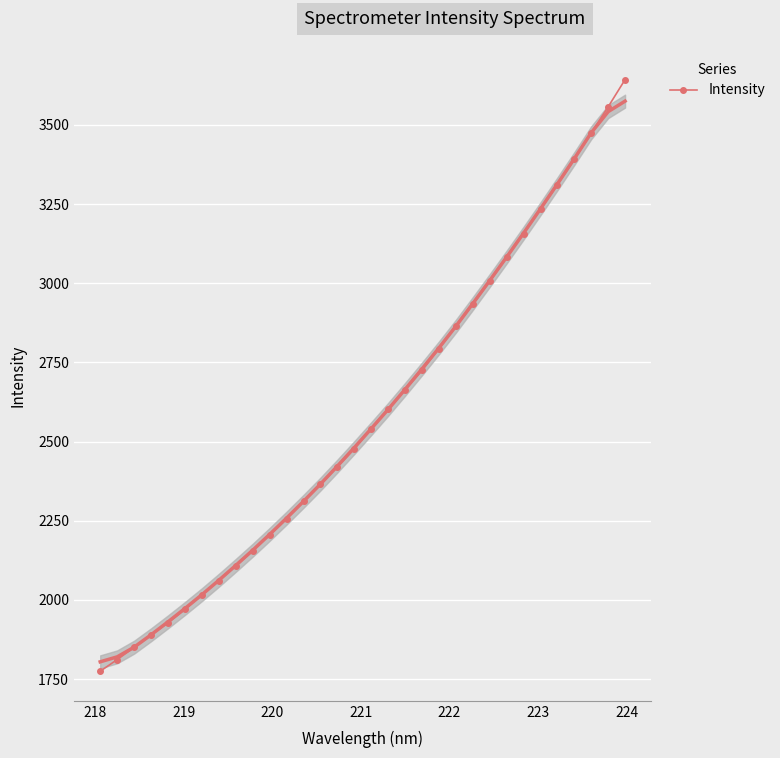

What is the value of the Intensity point at the 4th from the left?

1889.9